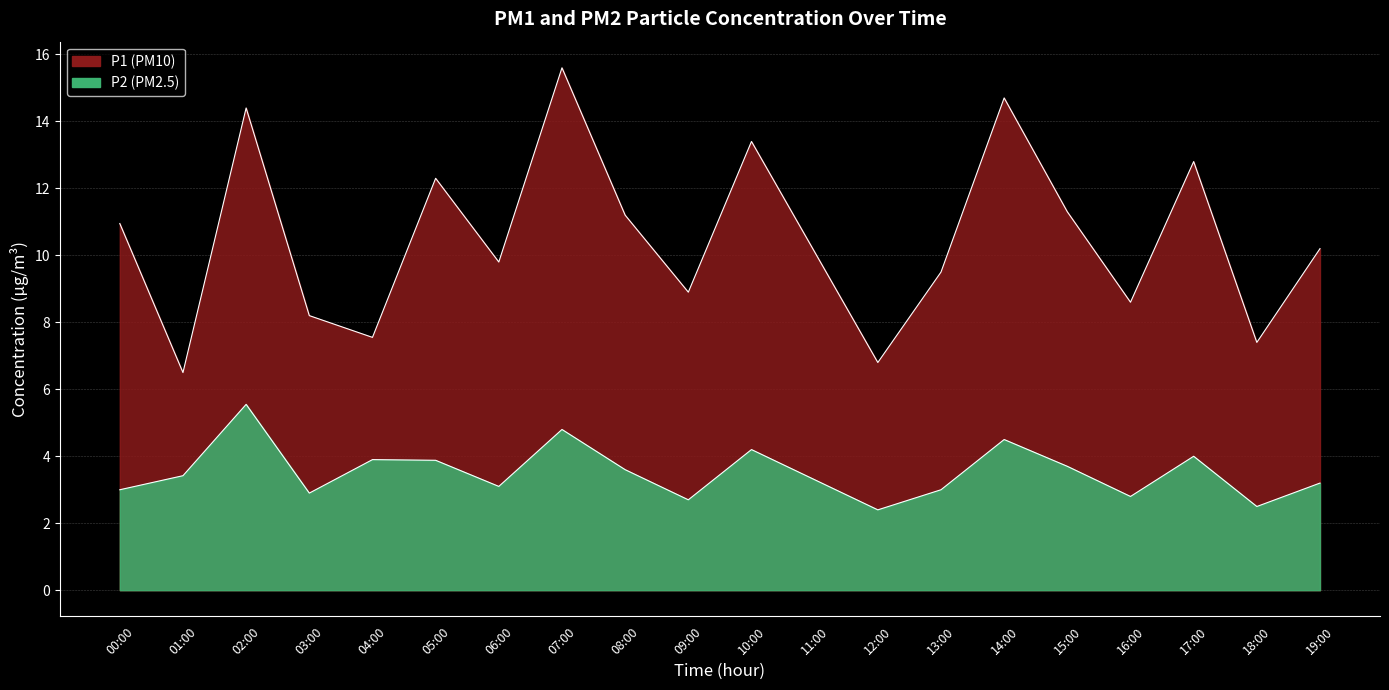

Where is P1 nearest to the value 11?

00:00